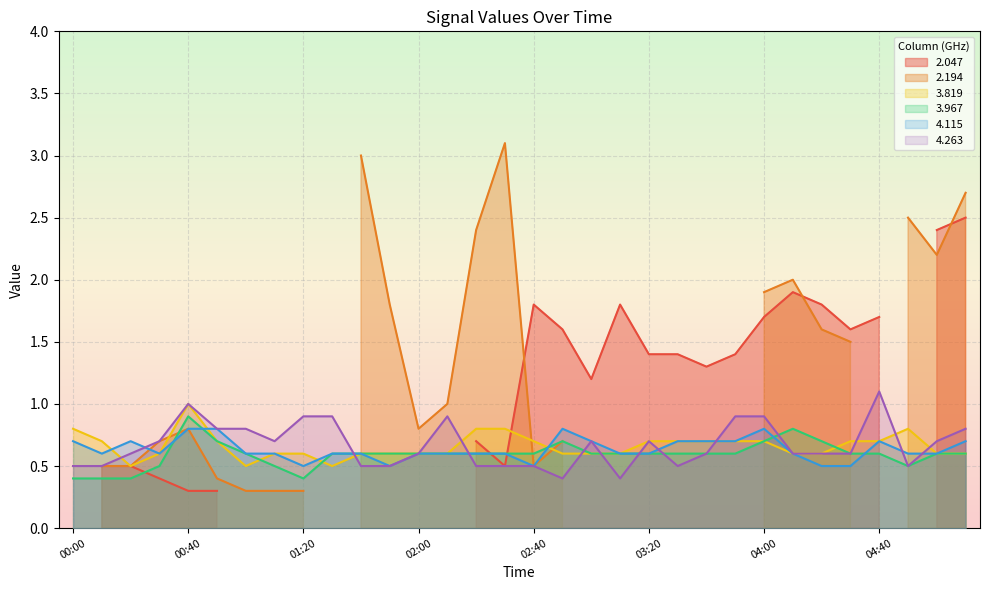

Is it true that 3.819 equals 1.0 at 03:20?

False